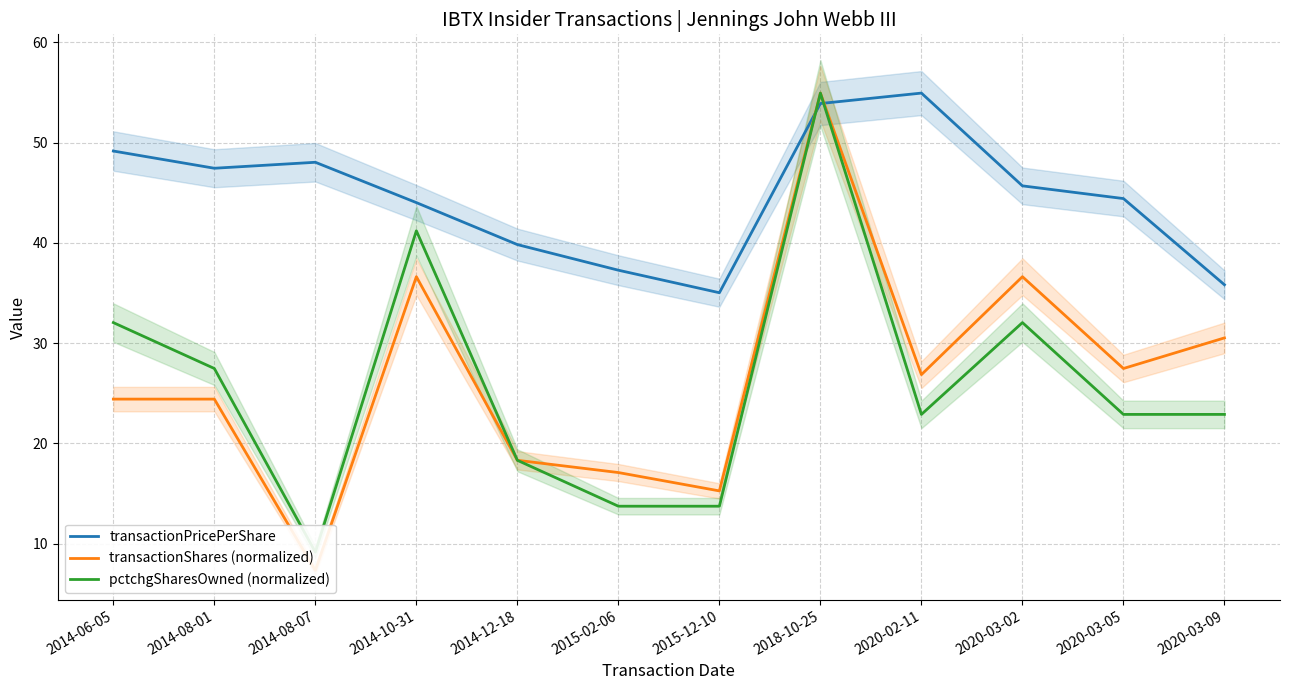

Which series has the widest spread of values?

transactionShares (normalized)